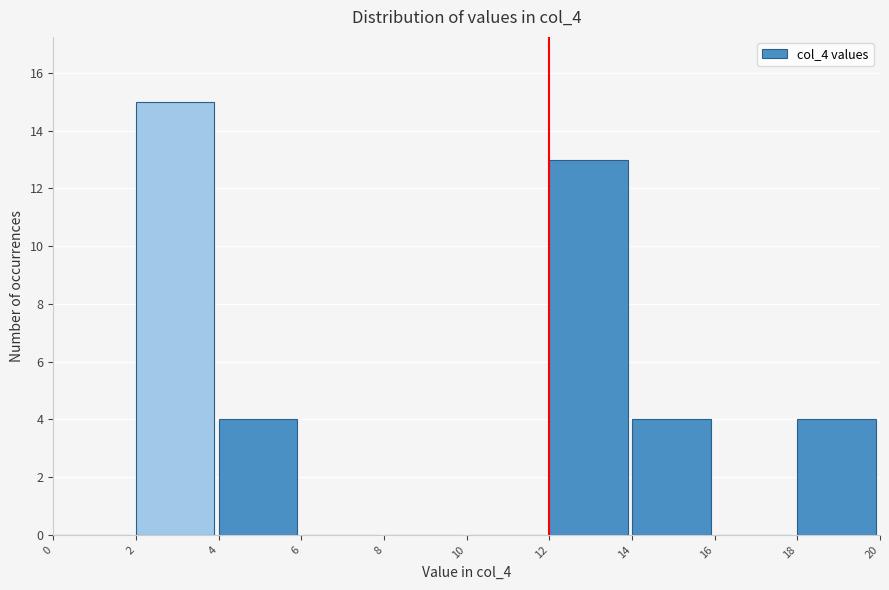

Reading left to right, transcribe this chart: for each bar, give the range it covers on the x-axis and its height. The values are not printed on the chart, so give them approximately, as read against the axis.

0 to 2: 0
2 to 4: 15
4 to 6: 4
6 to 8: 0
8 to 10: 0
10 to 12: 0
12 to 14: 13
14 to 16: 4
16 to 18: 0
18 to 20: 4